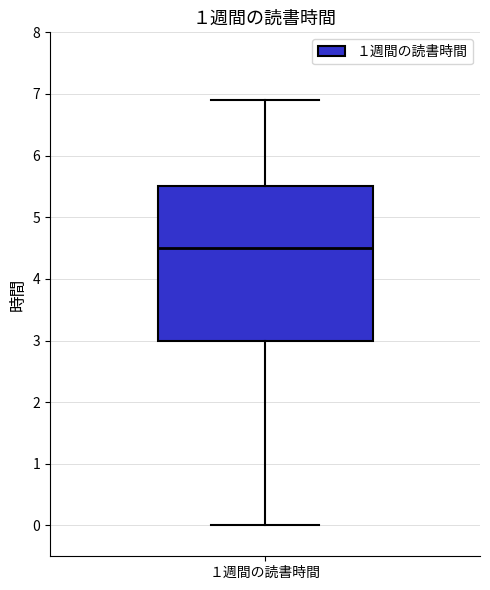

Read this box plot against the y-axis: the position of the median line, the range covered by the box, and the ends of both whiskers. The values are not printed on the chart, so give them approximately, as read against the axis.

median 4.5, box 3.0 to 5.5, whiskers 0.0 to 6.9